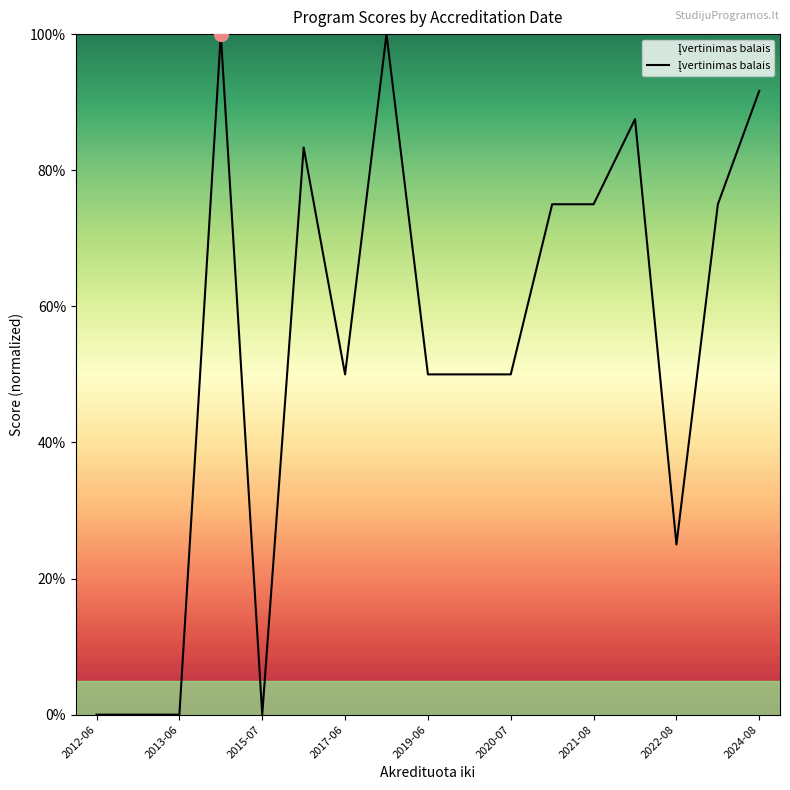

Is this an area chart (filled region under the line)?

Yes